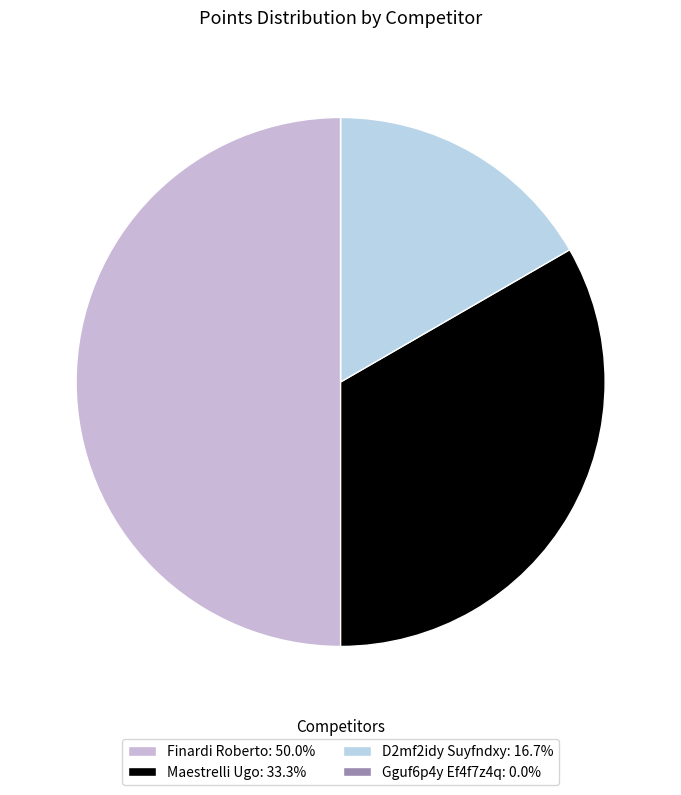

The D2mf2idy Suyfndxy slice represents 23% of the pie. True or false?

False